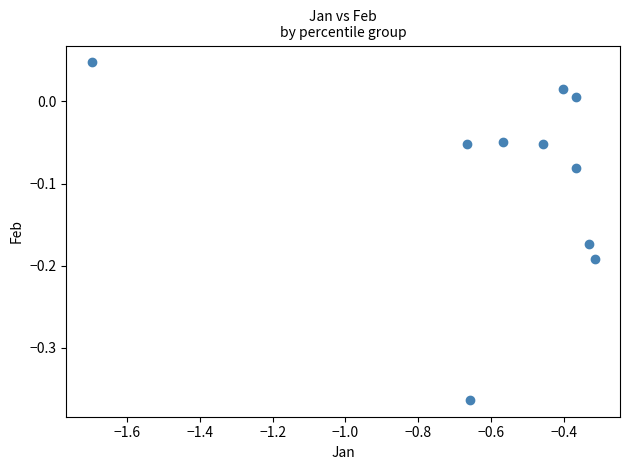

What is the average X value?

-0.6